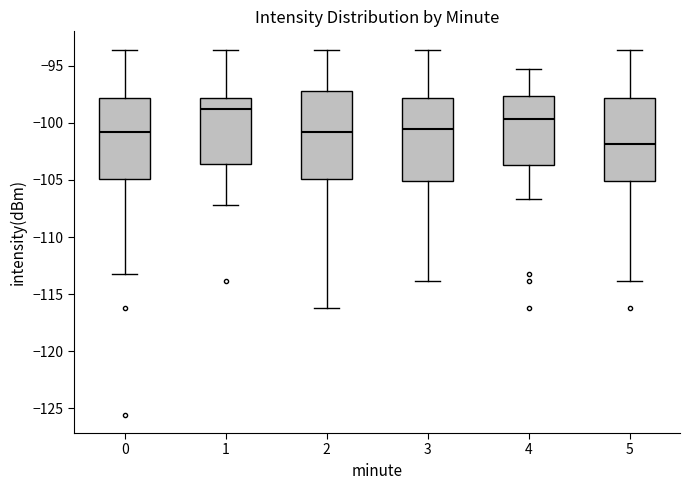

Reading left to right, read every box against the y-axis: the position of its median line, the range the box covers, and the ends of its whiskers. The values are not printed on the chart, so give them approximately, as read against the axis.

0: median -101.0, box -105.0 to -98.0, whiskers -113.0 to -93.5
1: median -99.0, box -103.5 to -98.0, whiskers -107.0 to -93.5
2: median -101.0, box -105.0 to -97.5, whiskers -116.0 to -93.5
3: median -100.5, box -105.0 to -98.0, whiskers -114.0 to -93.5
4: median -99.5, box -103.5 to -97.5, whiskers -106.5 to -95.5
5: median -102.0, box -105.0 to -98.0, whiskers -114.0 to -93.5